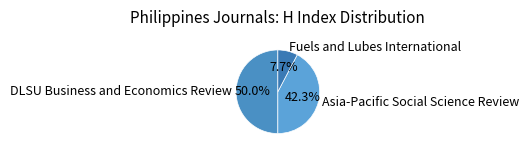

How much of the chart is everything except DLSU Business and Economics Review?

50.0%